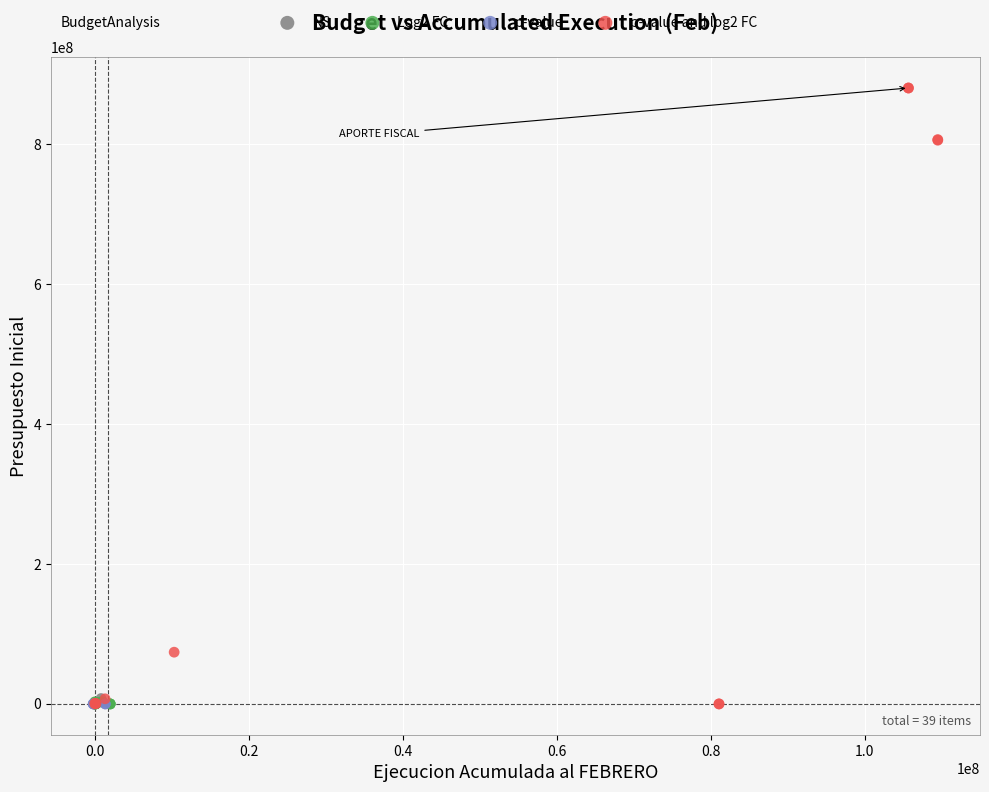

What are all the series names shown in the legend?

NS, Log2 FC, p-value, p-value and log2 FC